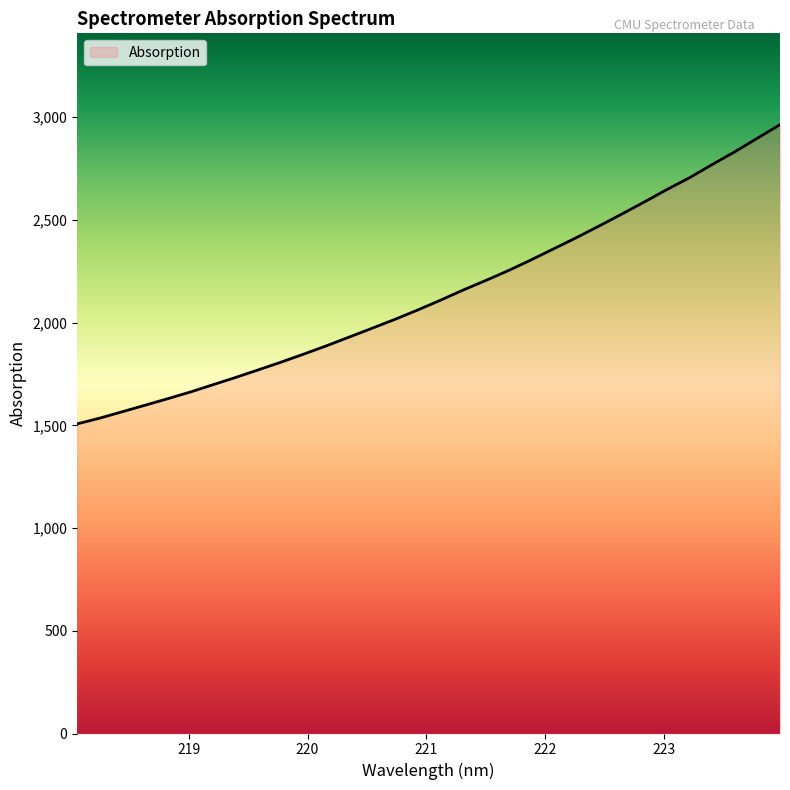

What is the smallest value displayed?

1507.3